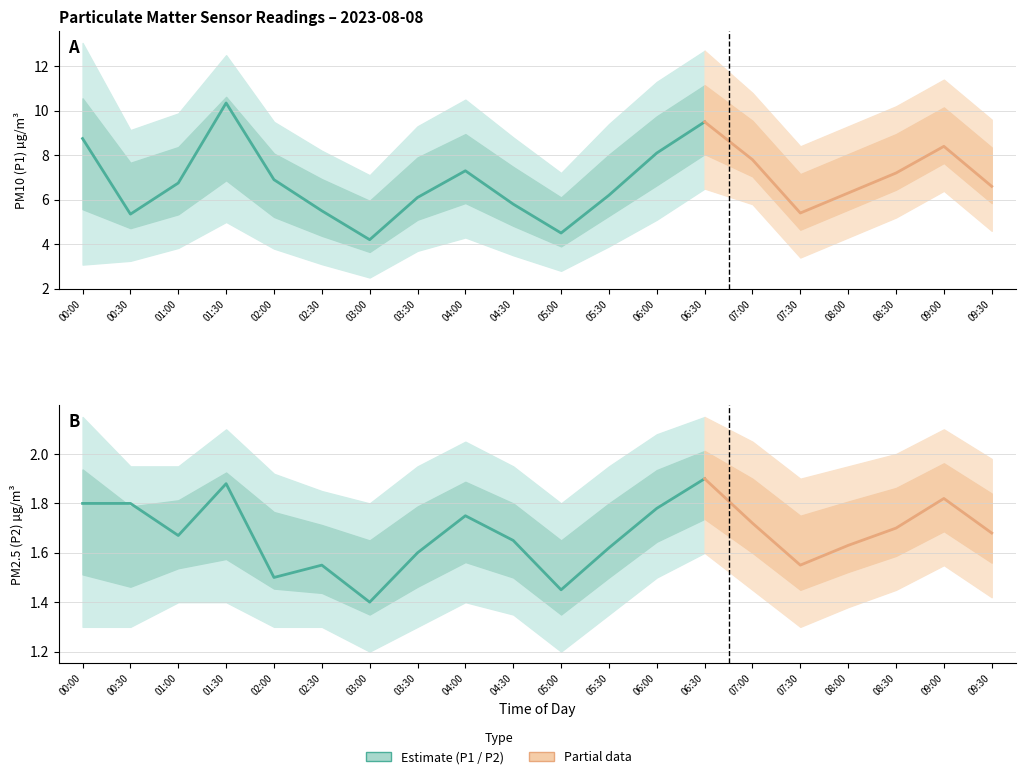

At which category is the sum across all series the highest?

06:30